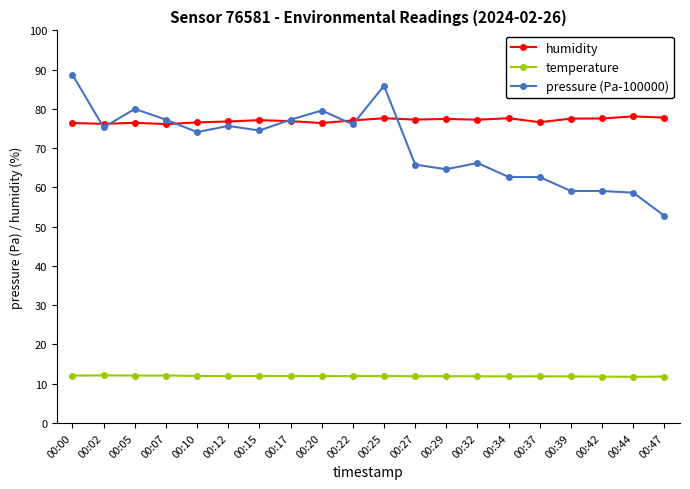

Rank the series at 00:44 from lowest to highest value.

temperature, pressure (Pa-100000), humidity